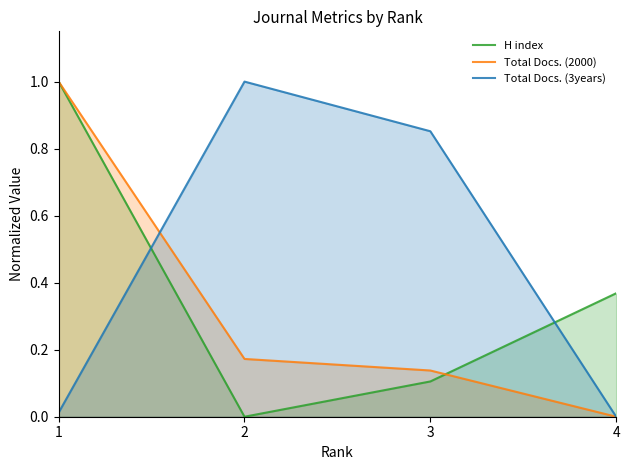

Which category has the lowest value in the Total Docs. (3years) series?

4